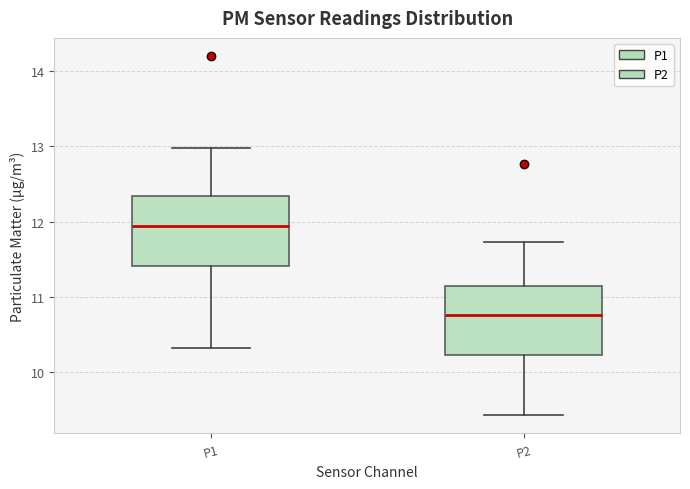

Reading left to right, transcribe this box plot: for each box, give where its median line is, the range the box spans, and where its two whiskers end, as read against the y-axis. The values are not printed on the chart, so give them approximately, as read against the axis.

P1: median 11.9, box 11.4 to 12.3, whiskers 10.3 to 13.0
P2: median 10.8, box 10.2 to 11.1, whiskers 9.4 to 11.7